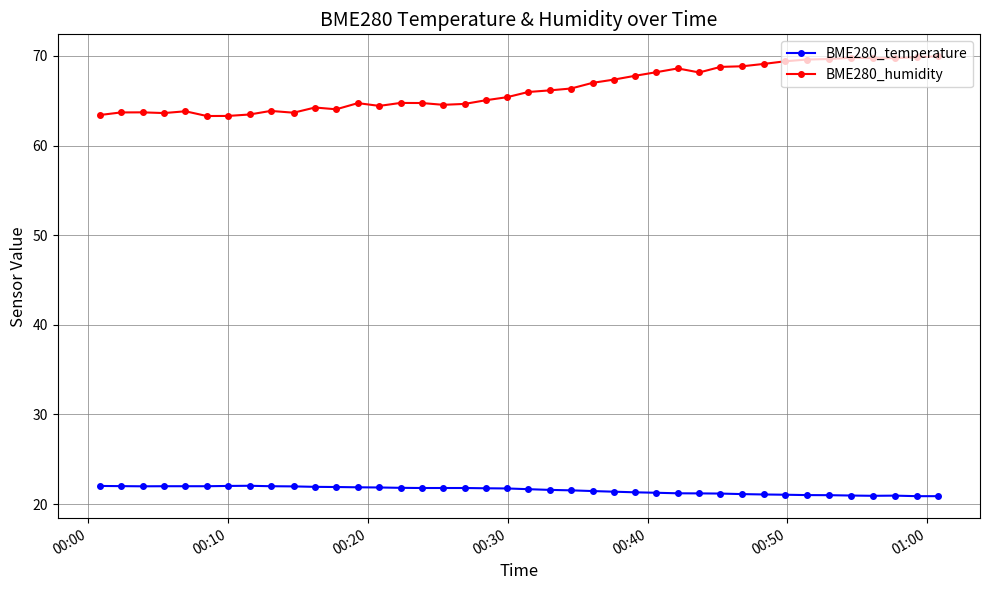

List the series in order of their peak value, lowest first.

BME280_temperature, BME280_humidity